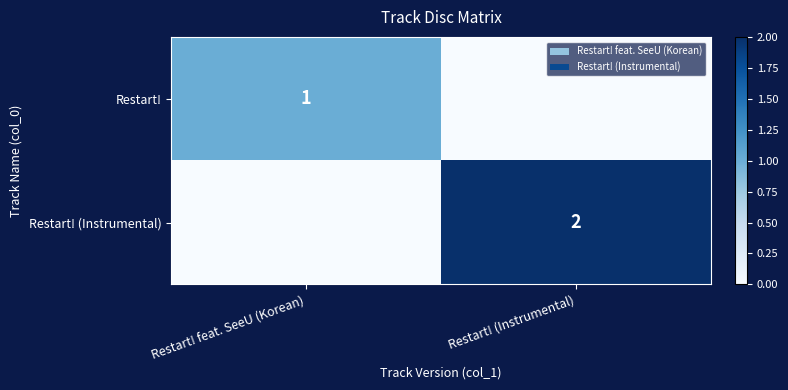

Is it true that Restart! (Instrumental) equals 2 at Restart! (Instrumental)?

True